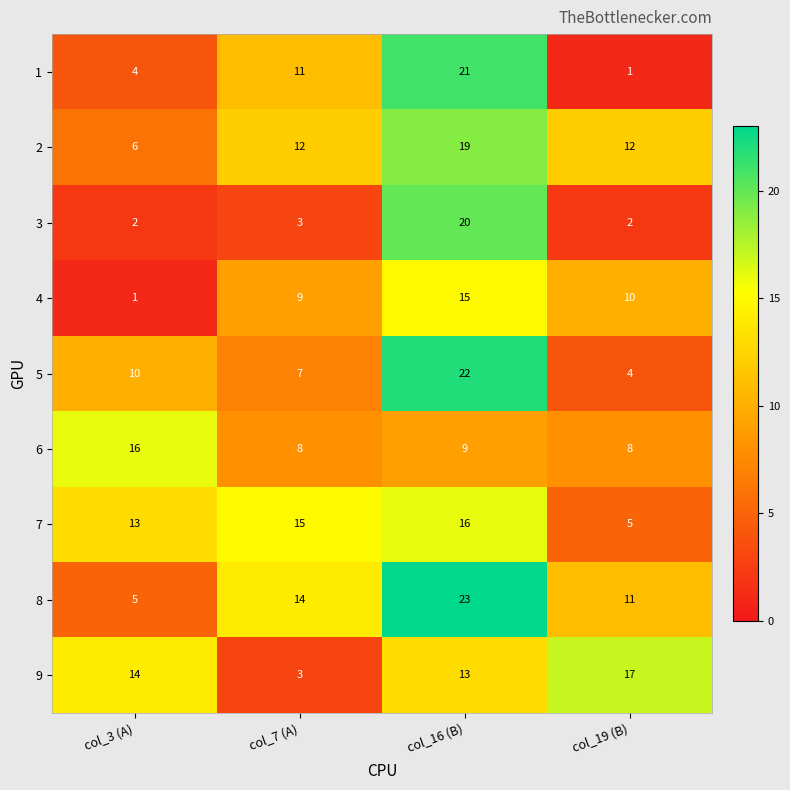

What is the total value across all series at col_3 (A)?

71